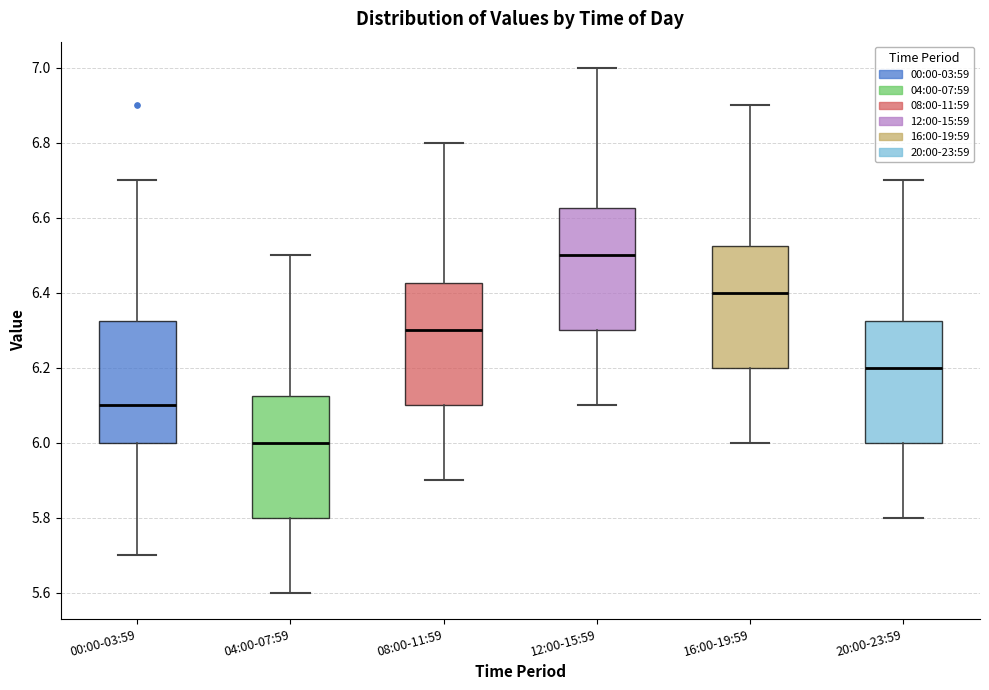

Which box has the highest median line?

12:00-15:59